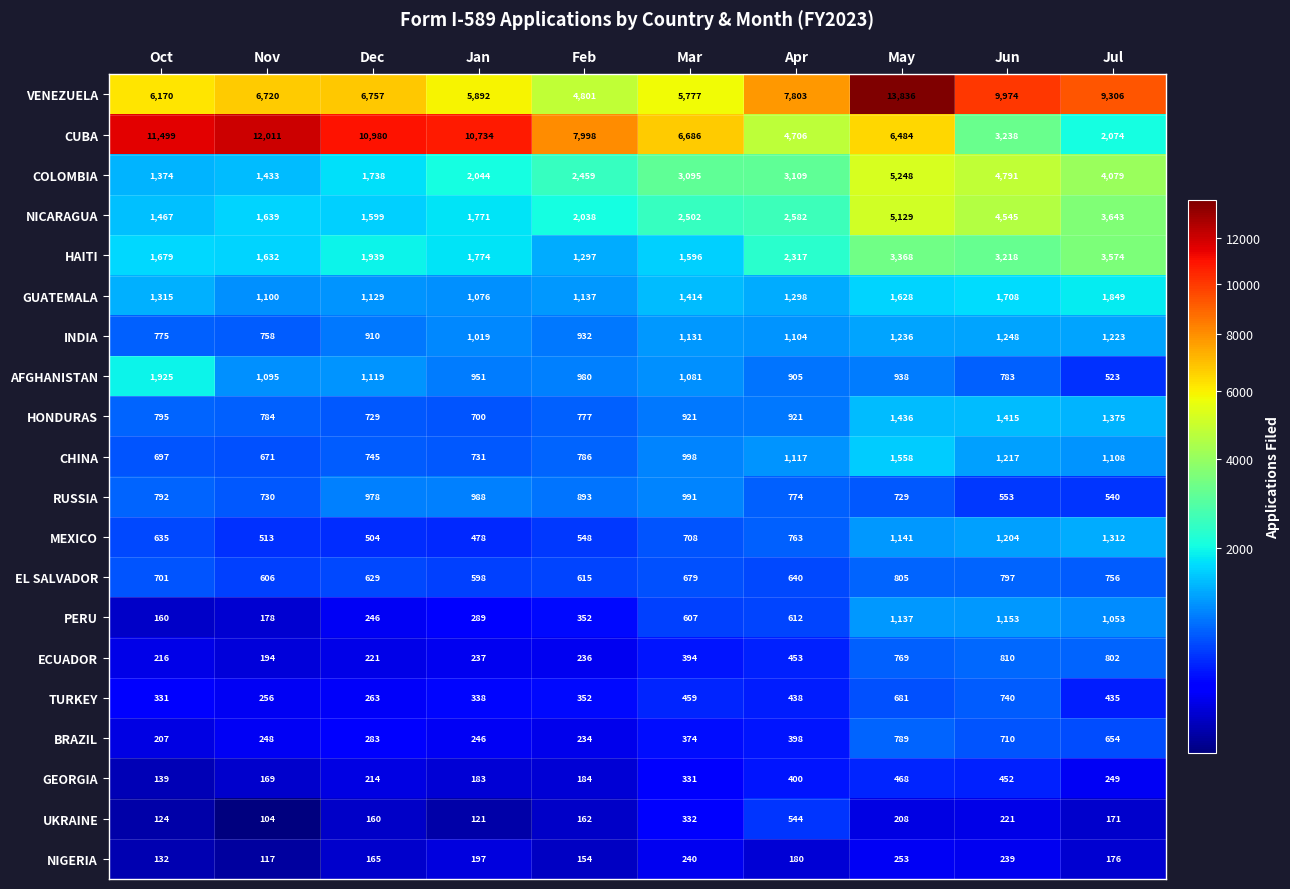

Where does the CUBA series first go above 7998?

Oct